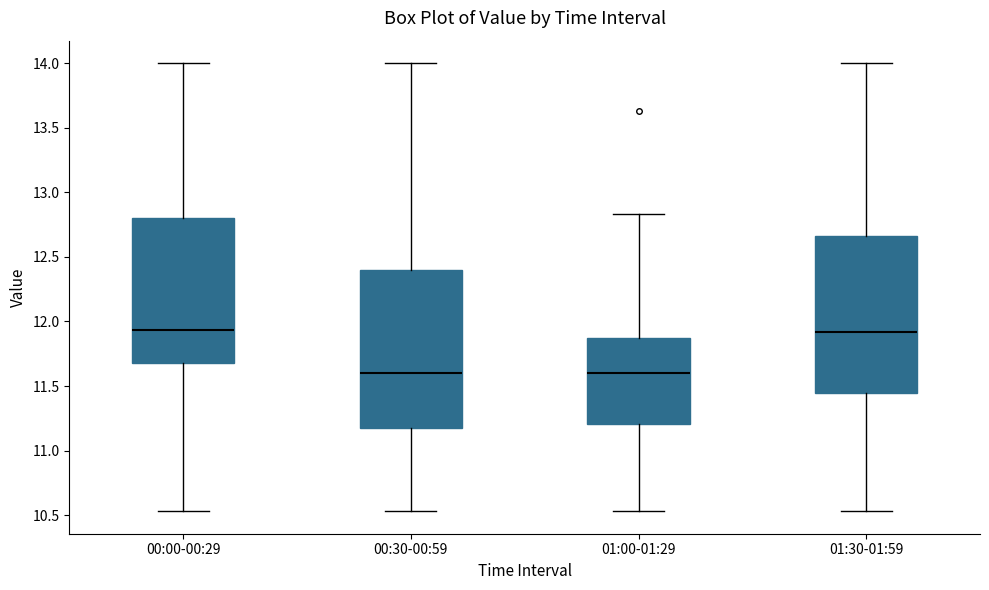

Reading left to right, read every box against the y-axis: the position of its median line, the range the box covers, and the ends of its whiskers. The values are not printed on the chart, so give them approximately, as read against the axis.

00:00-00:29: median 11.95, box 11.70 to 12.80, whiskers 10.55 to 14.00
00:30-00:59: median 11.60, box 11.20 to 12.40, whiskers 10.55 to 14.00
01:00-01:29: median 11.60, box 11.20 to 11.85, whiskers 10.55 to 12.85
01:30-01:59: median 11.90, box 11.45 to 12.65, whiskers 10.55 to 14.00